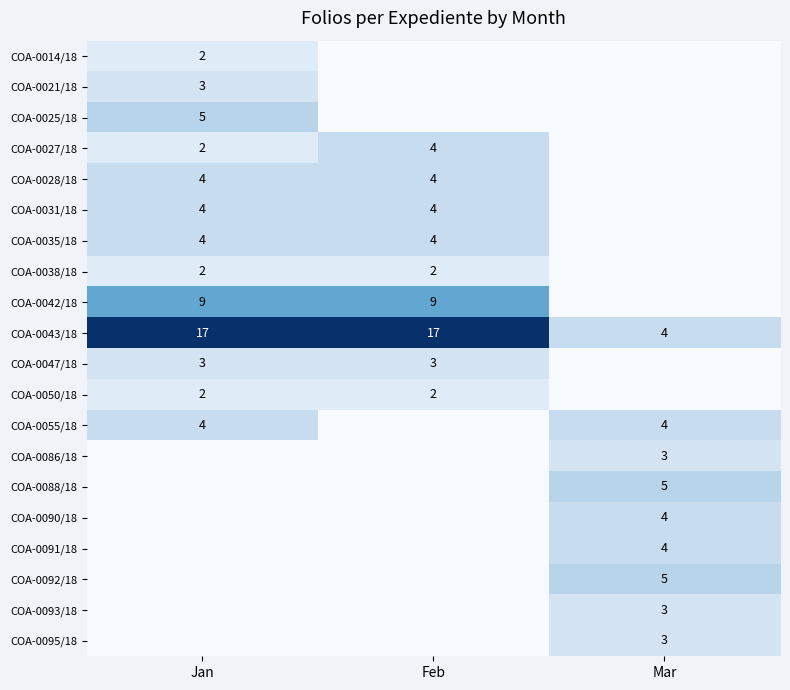

Is the value of COA-0038/18 at Jan greater than the value of COA-0031/18 at Jan?

No